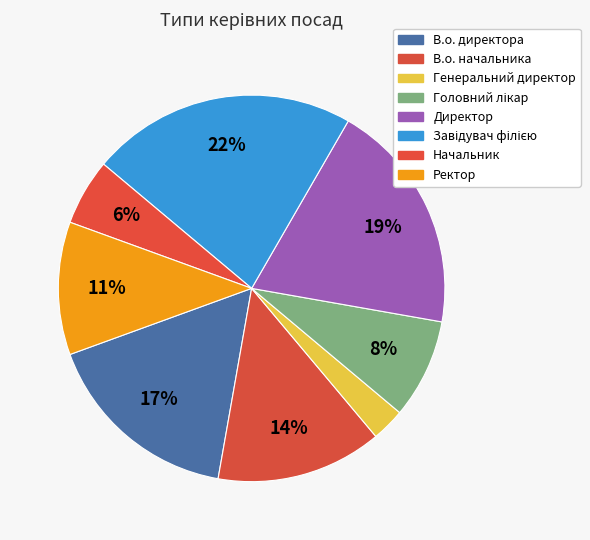

Which has a higher value, Директор or Завідувач філією?

Завідувач філією